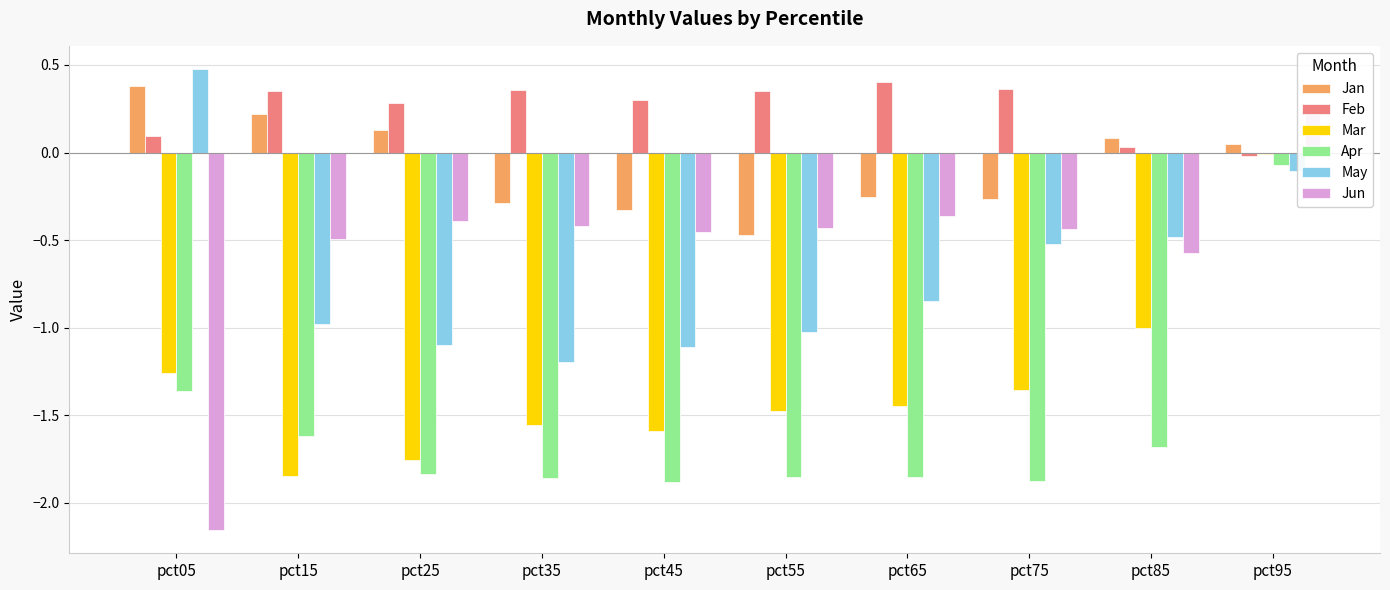

List the series in order of their peak value, highest first.

May, Feb, Jan, Jun, Mar, Apr